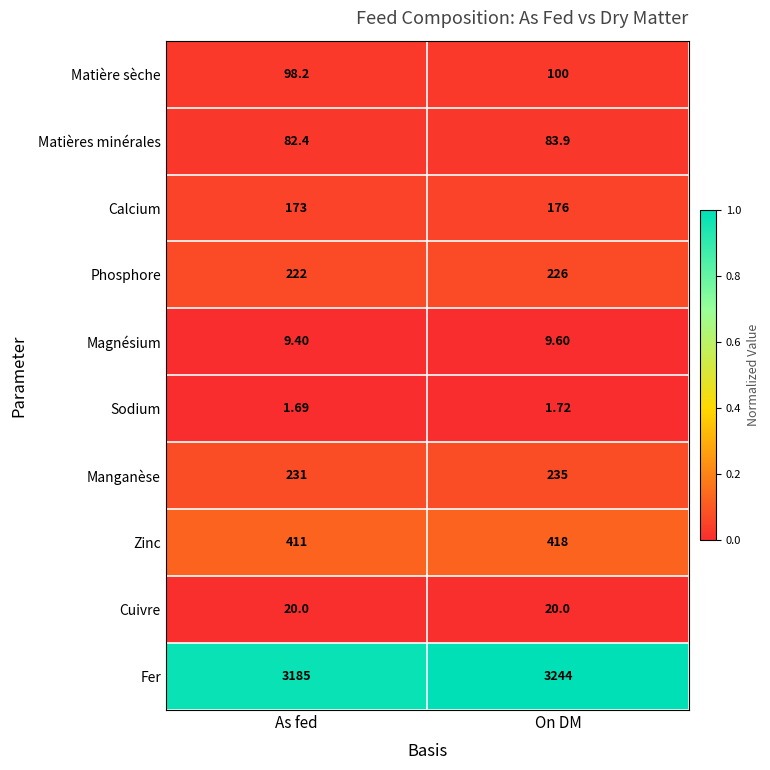

Is the value of Calcium at On DM greater than the value of Fer at On DM?

No